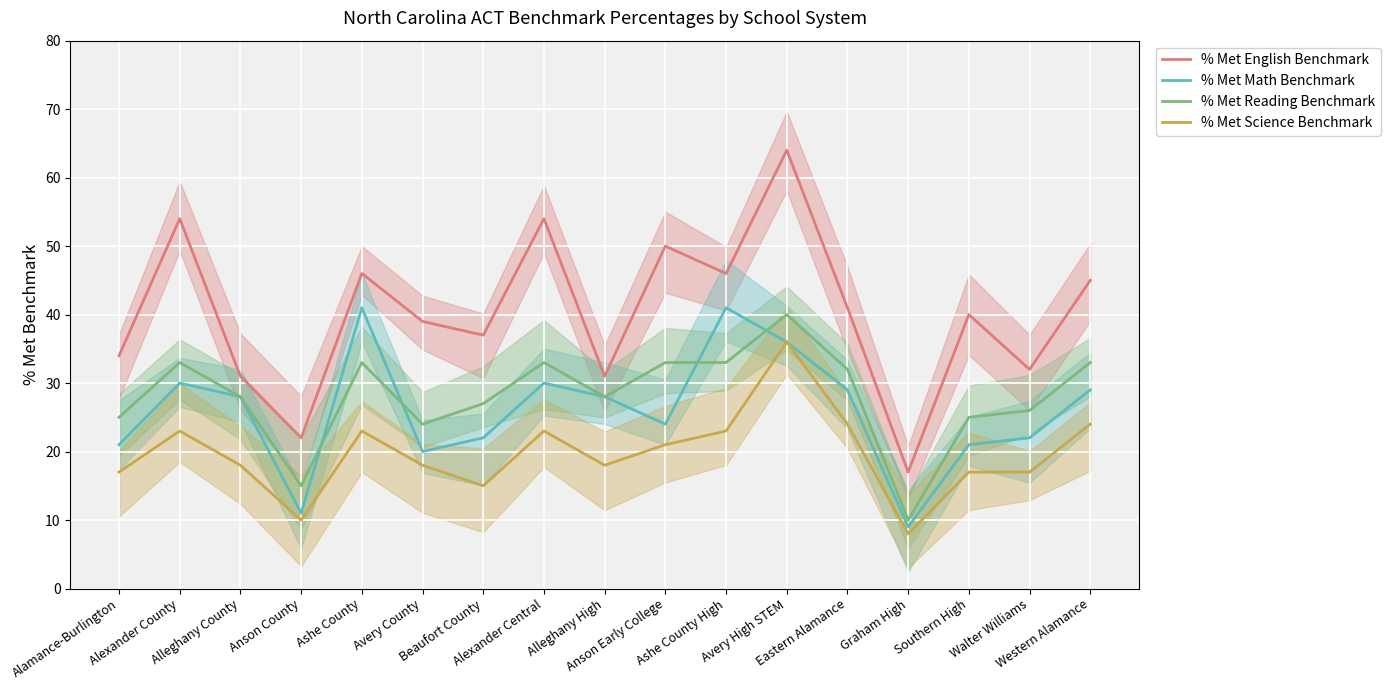

What is the label of the 11th point from the right?

Beaufort County